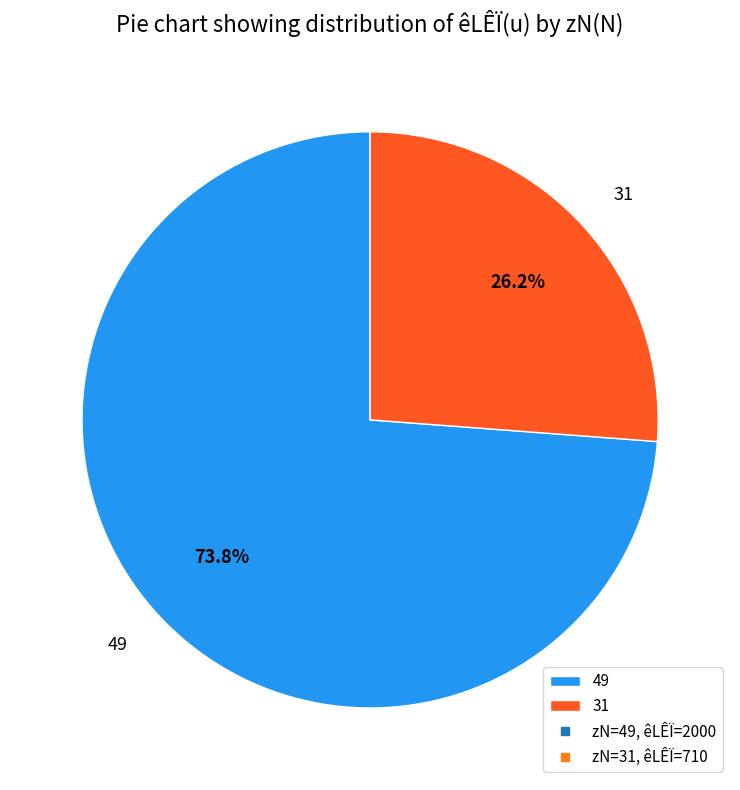

What is the ratio of the value at 49 to the value at 31?

2.8